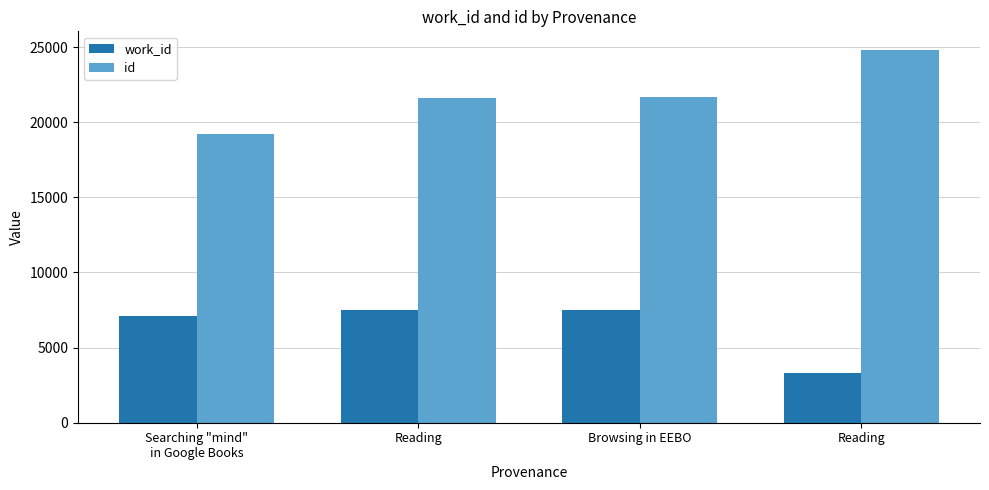

Which series has the largest total across all categories?

id